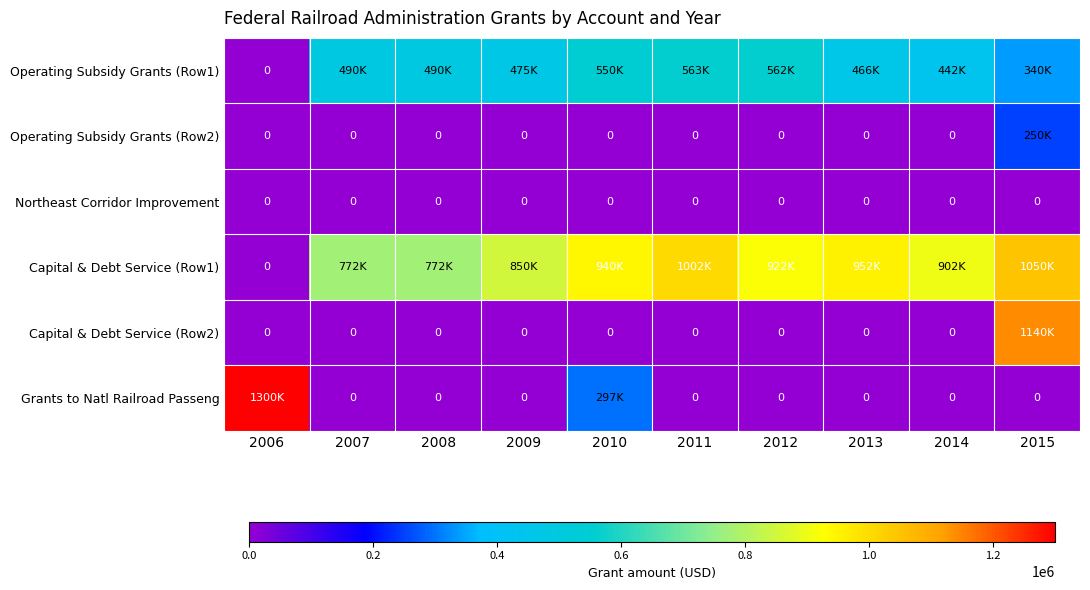

The Northeast Corridor Improvement series shows 0 at 2011. True or false?

True